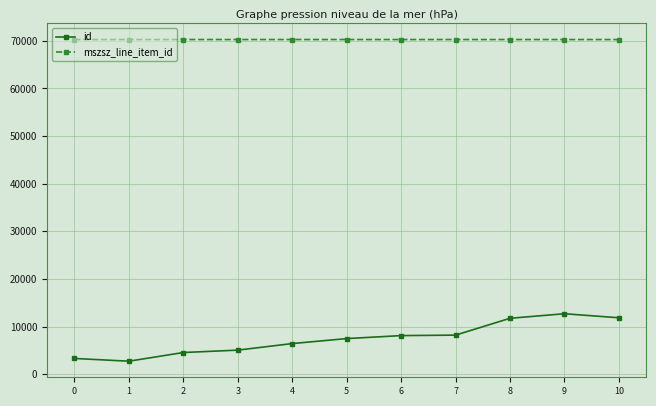

What is the maximum value shown in the chart?

70257